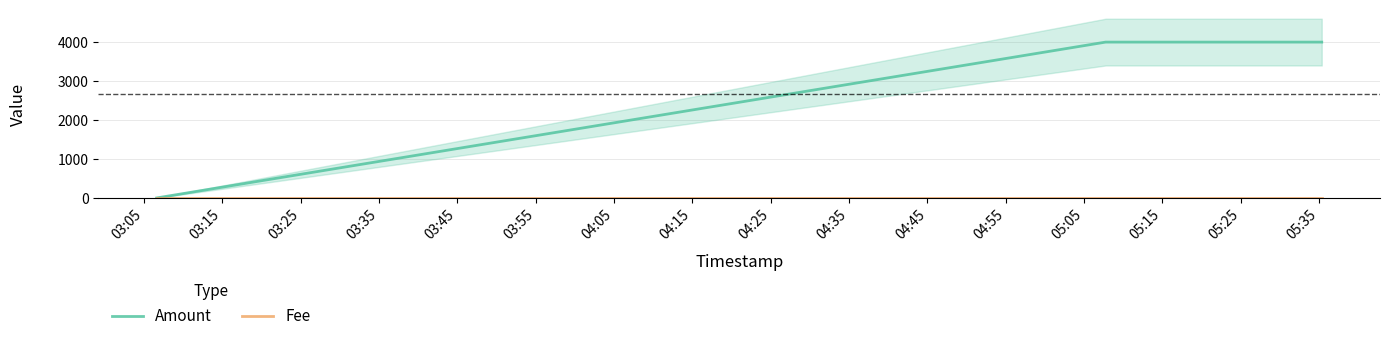

Is this an area chart (filled region under the line)?

No